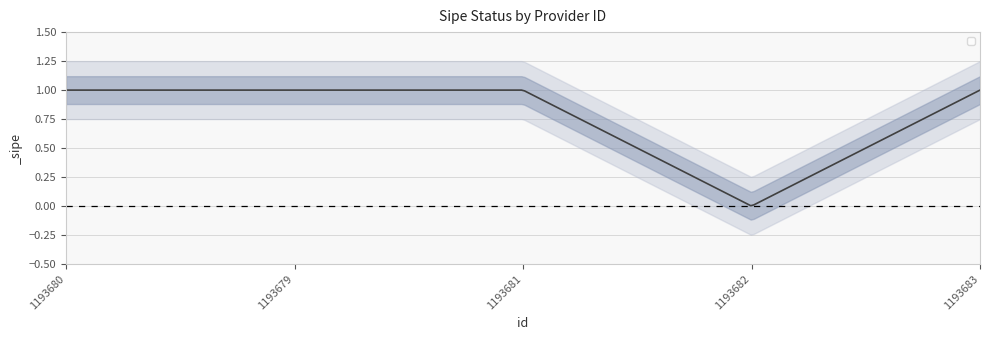

How many interior local valleys (lower than both neighbors) does the data have?

1